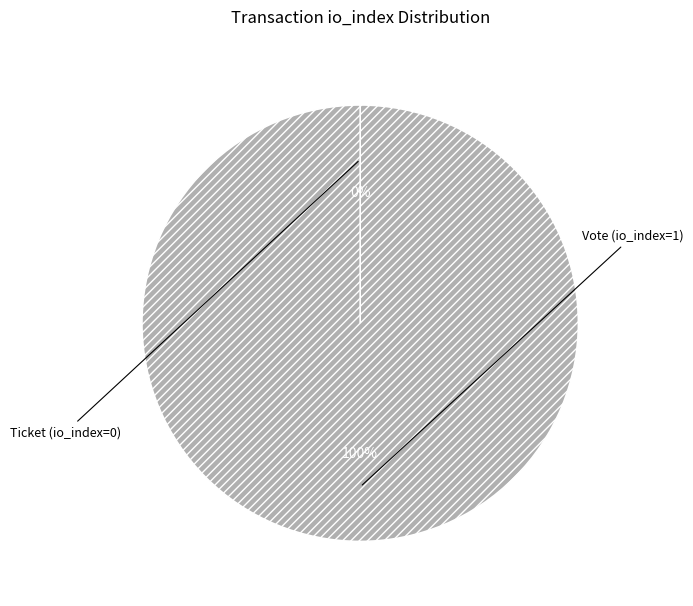

The Vote (io_index=1) slice represents 100% of the pie. True or false?

True